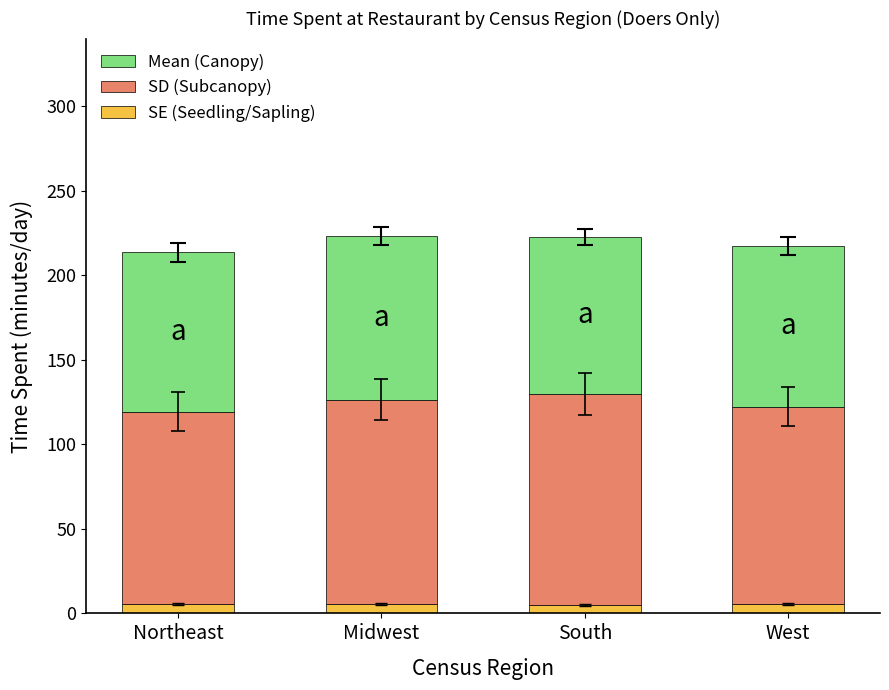

What is the average value of the SE (Seedling/Sapling) series?

5.3